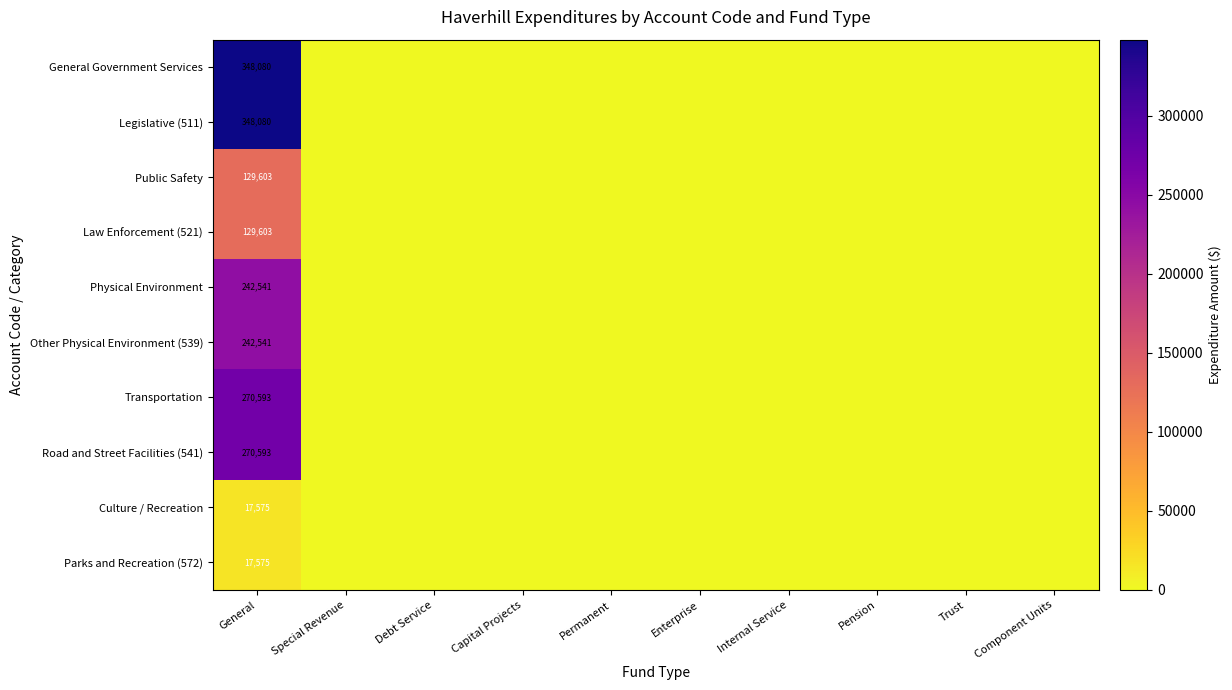

How many distinct data groups are displayed?

10